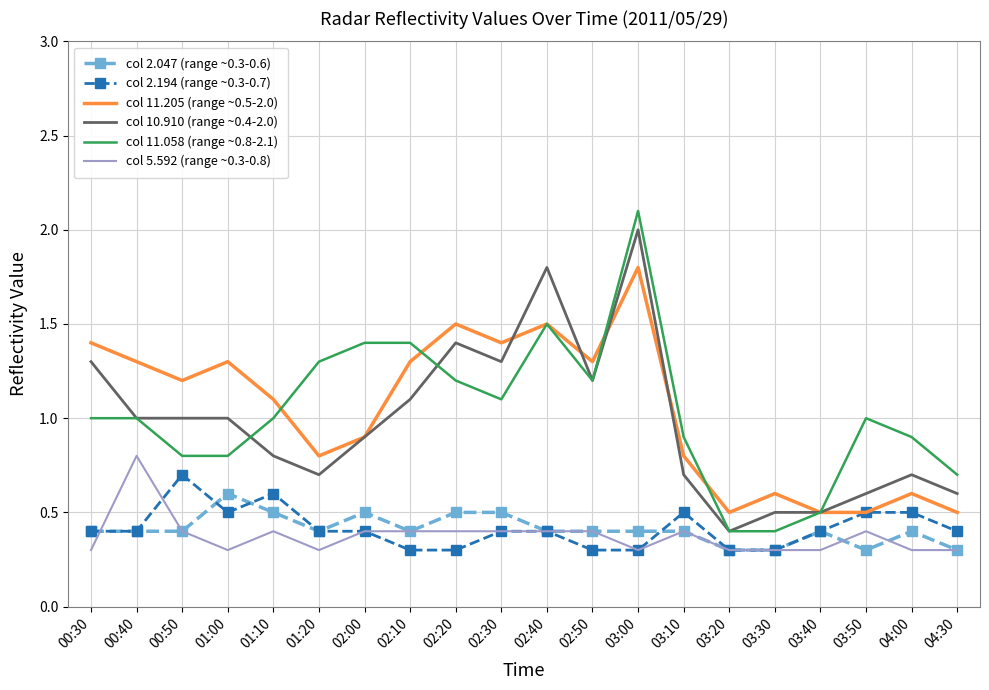

True or false: col 5.592 (range ~0.3-0.8) and col 11.205 (range ~0.5-2.0) intersect in this chart.

False